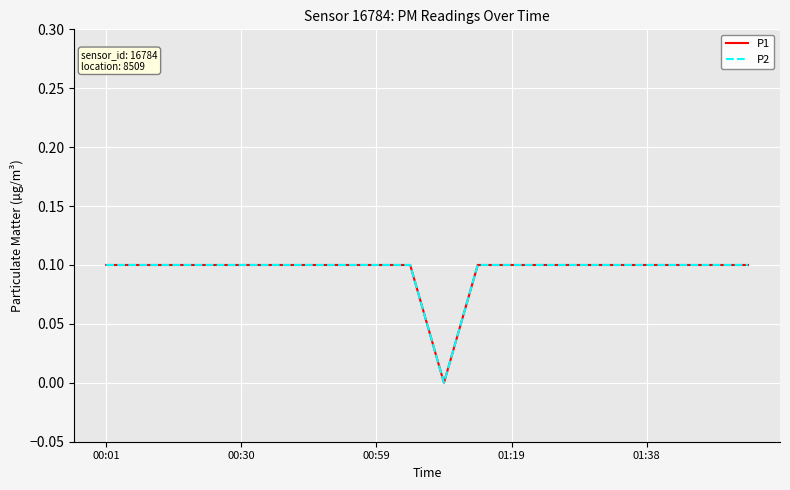

Is this an area chart (filled region under the line)?

No